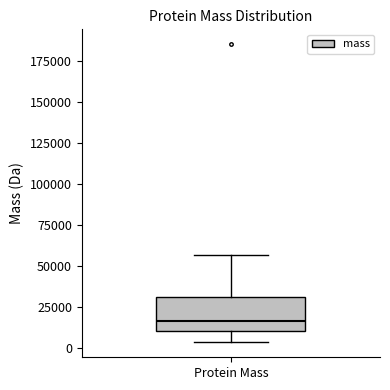

Read this box plot against the y-axis: the position of the median line, the range covered by the box, and the ends of both whiskers. The values are not printed on the chart, so give them approximately, as read against the axis.

median 15000, box 10000 to 30000, whiskers 5000 to 55000